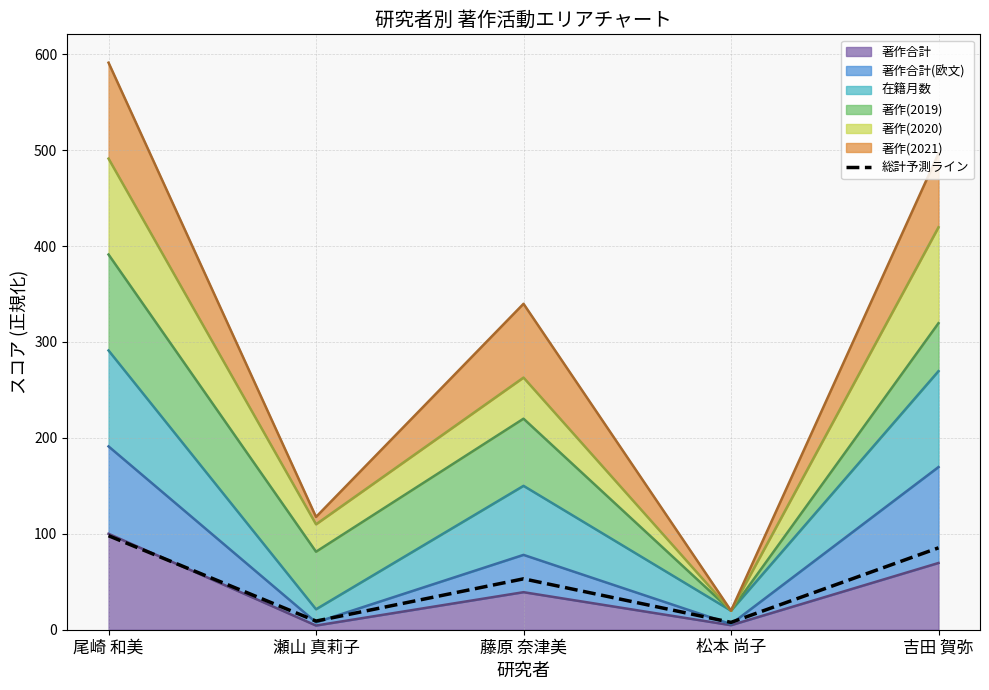

Rank the categories by value from lowest to highest.

松本 尚子, 瀬山 真莉子, 藤原 奈津美, 吉田 賀弥, 尾崎 和美